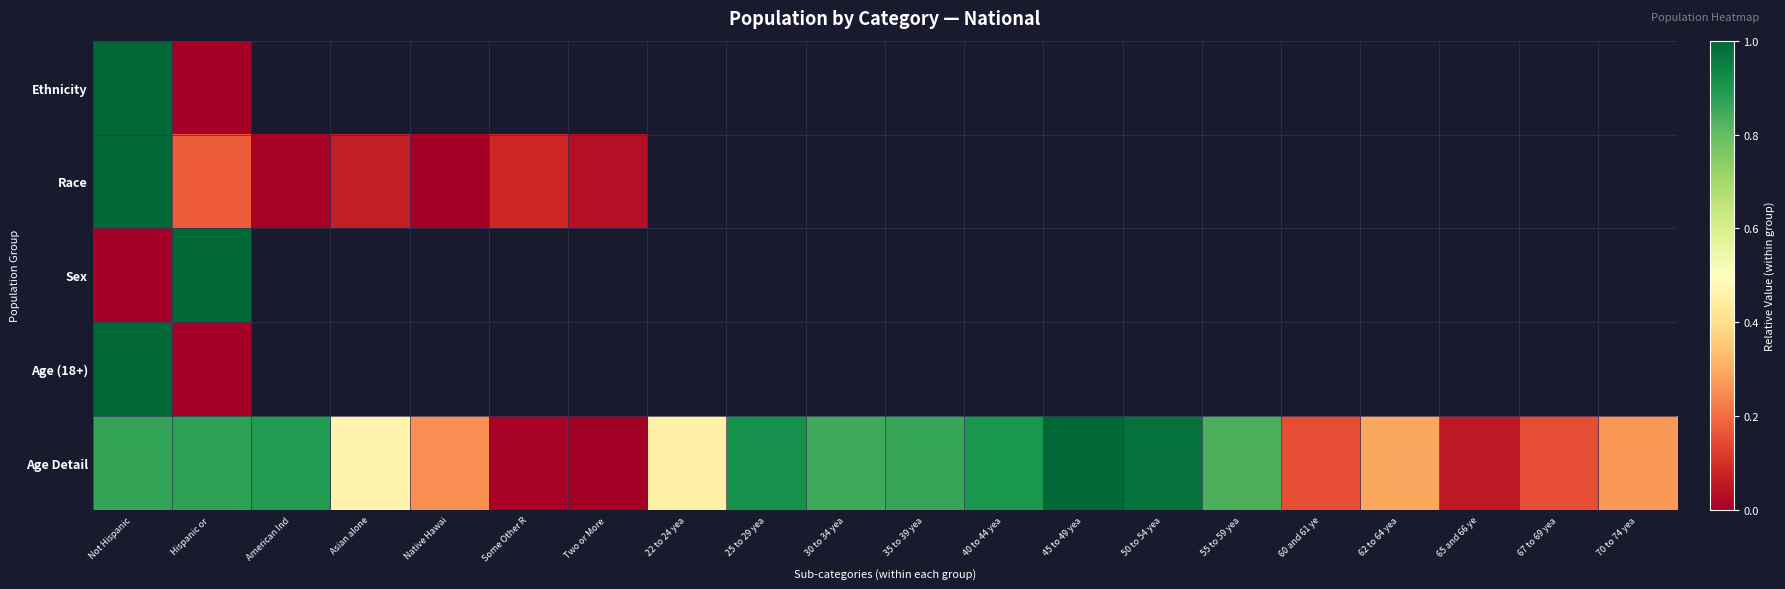

Rank the categories by Race value from highest to lowest.

Not Hispanic, Hispanic or, Some Other R, Asian alone, Two or More, American Ind, 22 to 24 yea, 25 to 29 yea, 30 to 34 yea, 35 to 39 yea, 40 to 44 yea, 45 to 49 yea, 50 to 54 yea, 55 to 59 yea, 60 and 61 ye, 62 to 64 yea, 65 and 66 ye, 67 to 69 yea, 70 to 74 yea, Native Hawai